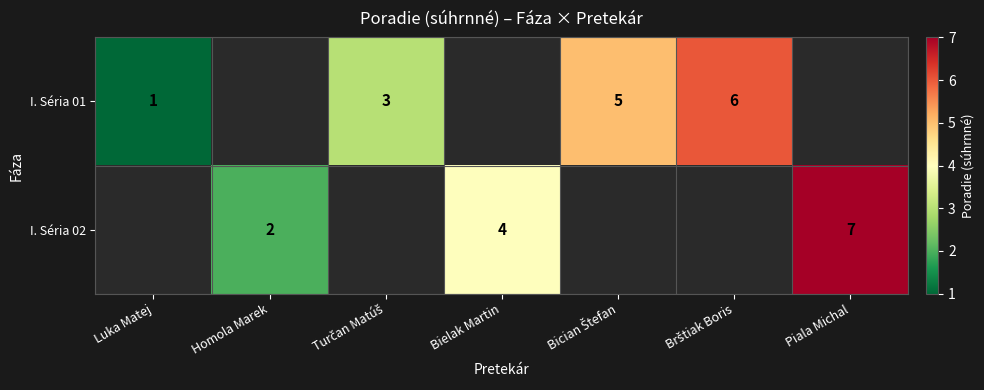

What is the maximum value shown in the chart?

7.0